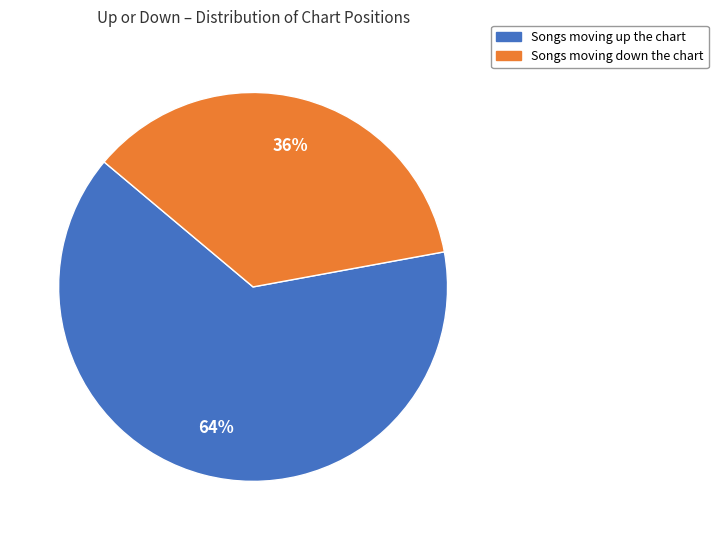

Count the number of slices in the pie.

2